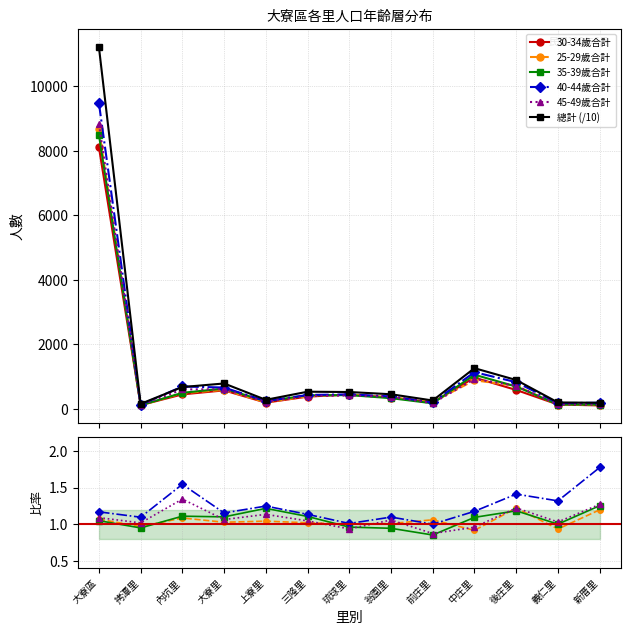

What position from the right is 拷潭里?

12